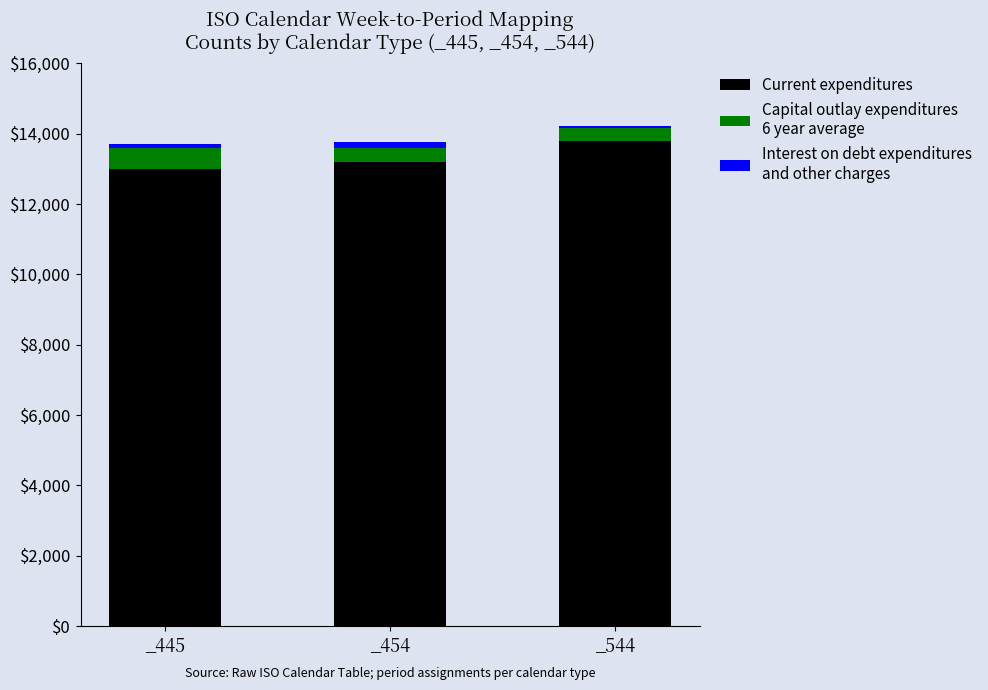

Does the chart contain any negative values?

No